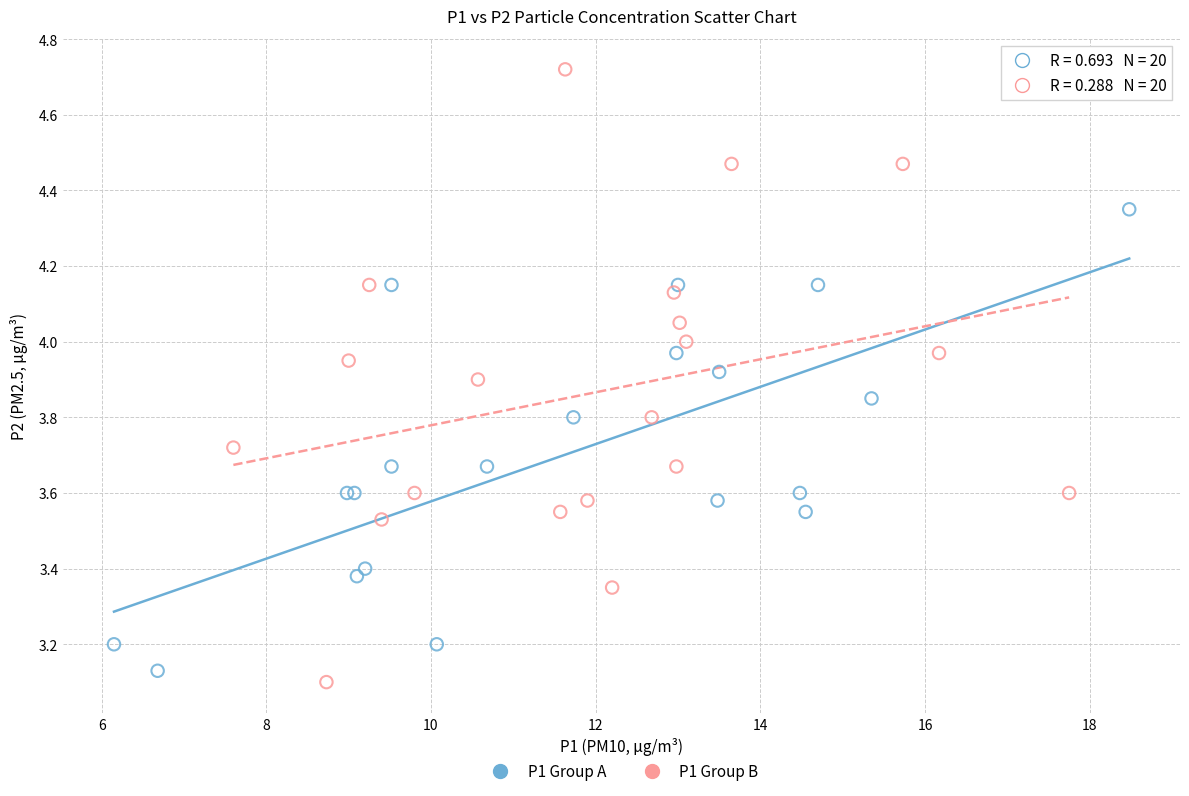

Which series reaches the maximum Y coordinate?

P1 Group B